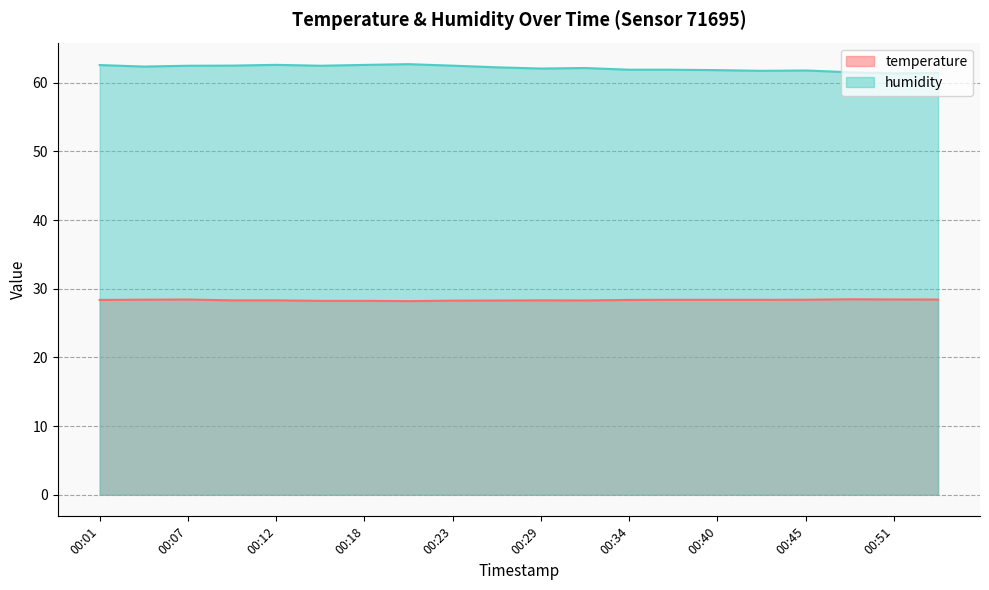

Which series has the largest total across all categories?

humidity